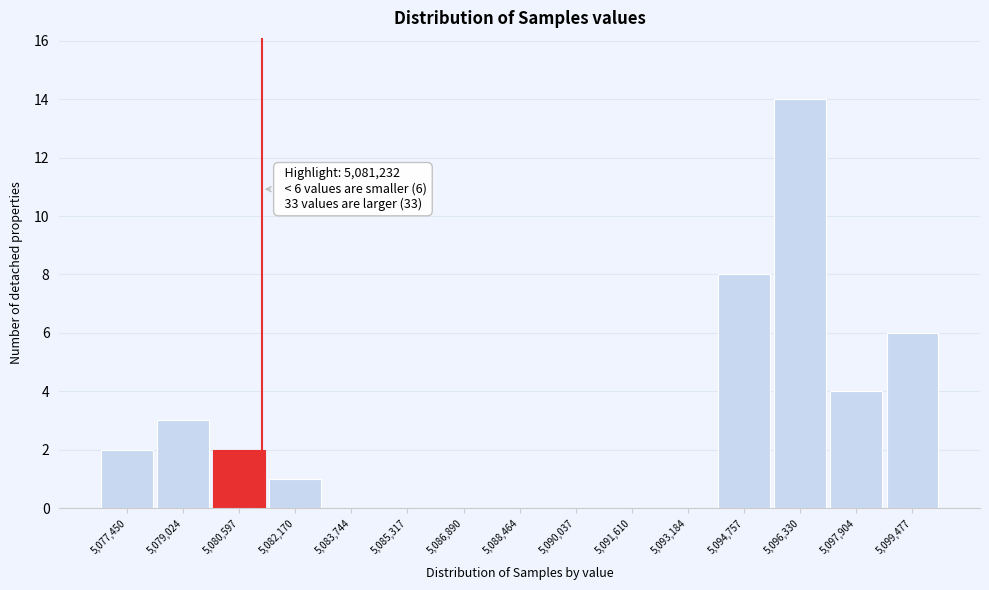

Over which range of the x-axis is the bar tallest?

5095600 to 5097200